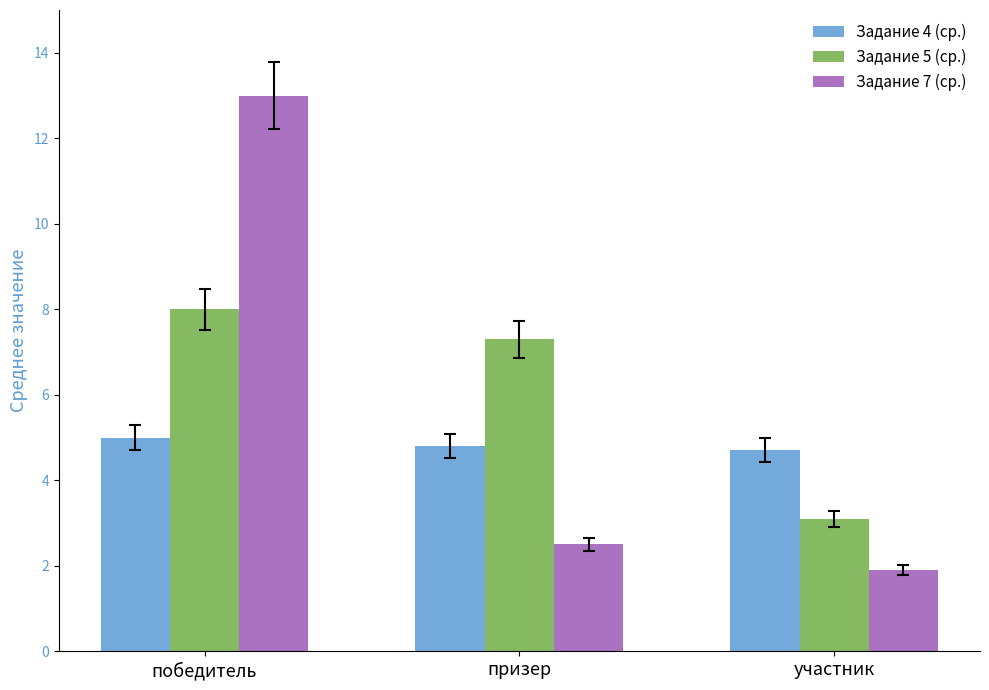

True or false: Задание 5 (ср.) has a value of 3.1 at участник.

True